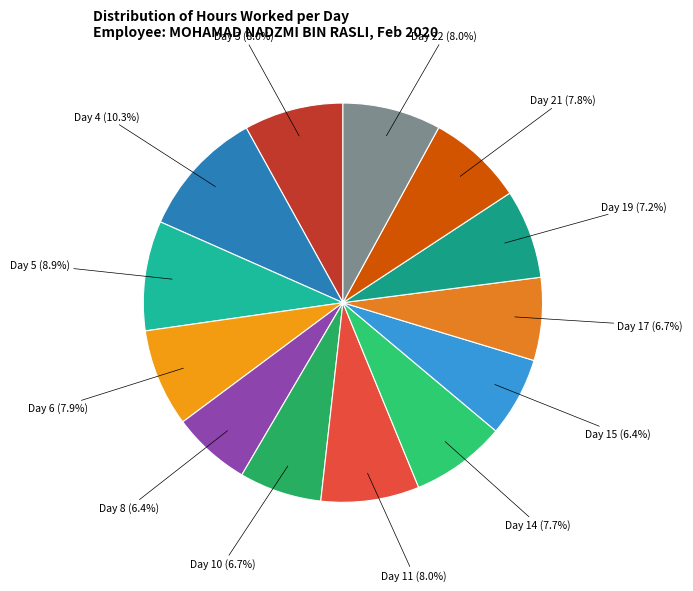

To the nearest percent, what percentage of the pie is Day 19?

7%